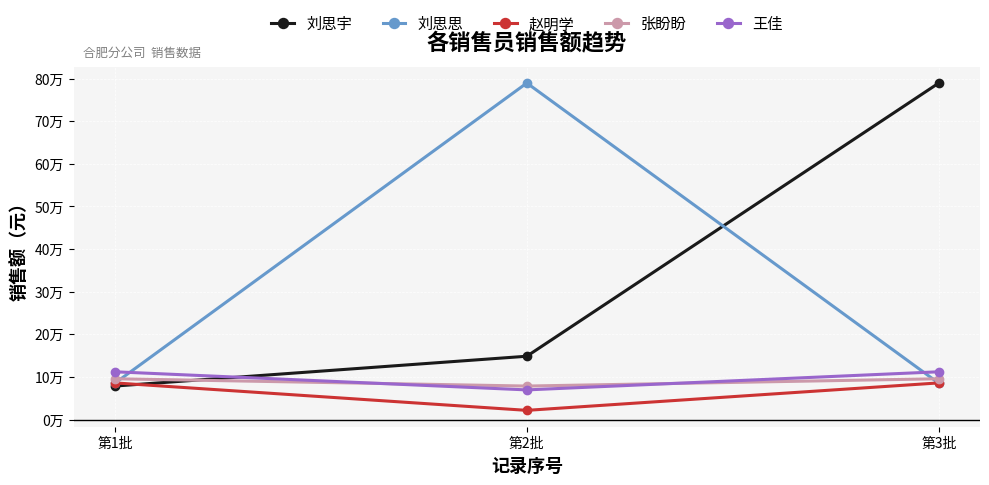

What are all the series names shown in the legend?

刘思宇, 刘思思, 赵明学, 张盼盼, 王佳